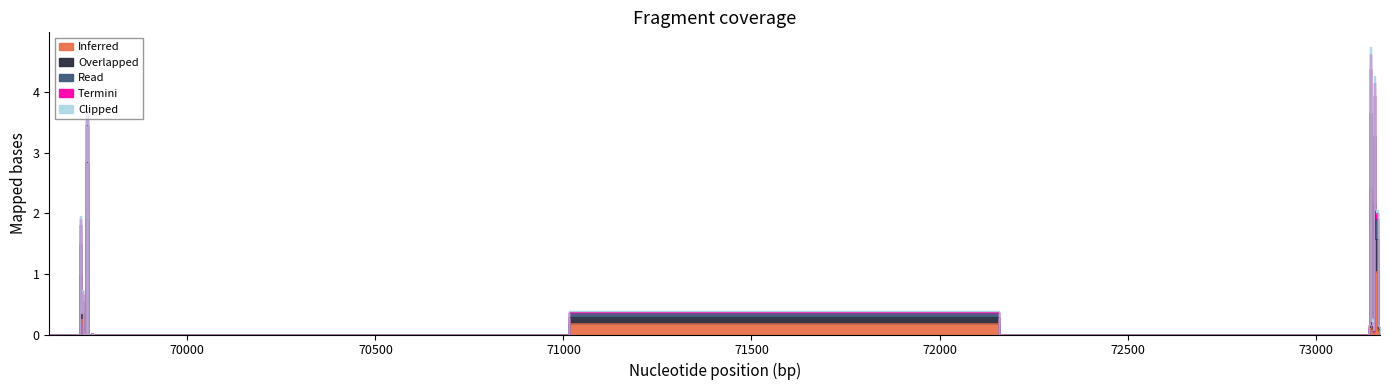

True or false: Termini has a value of 0.0 at 69735.

True